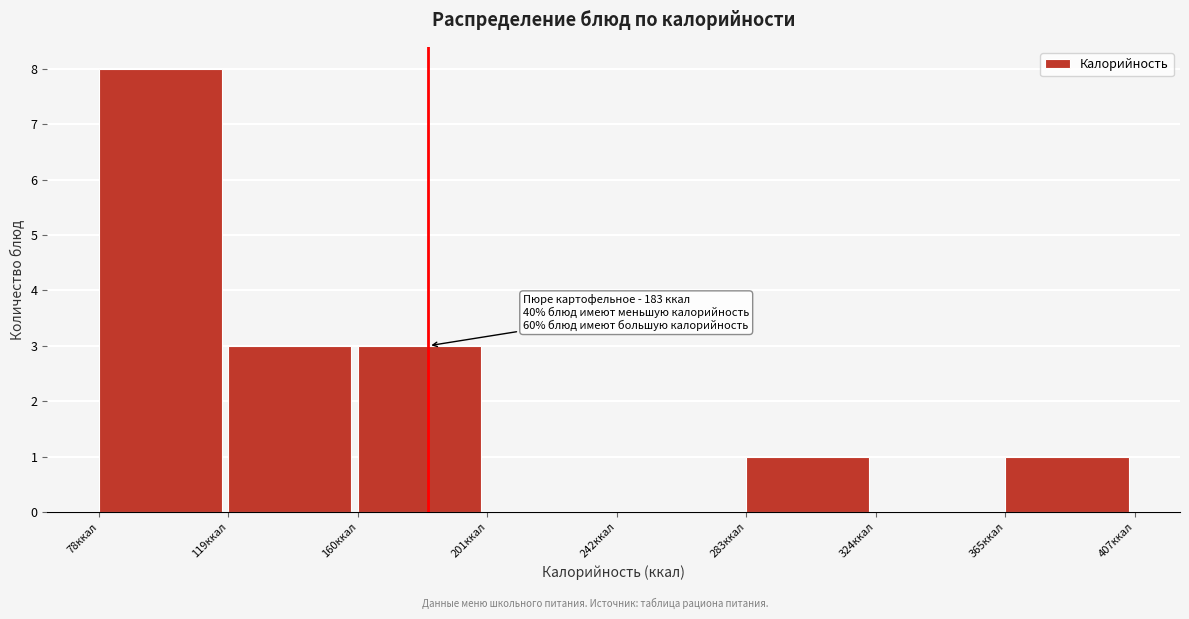

Which range on the x-axis has the tallest bar?

80 to 120